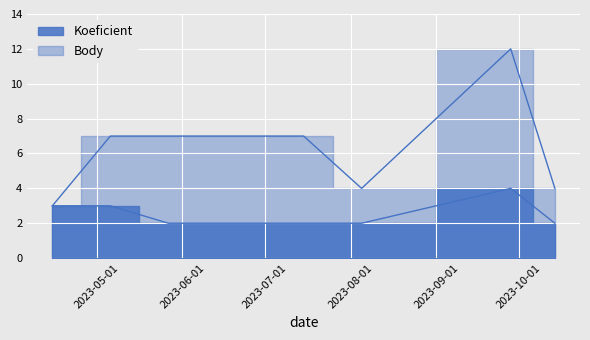

What is the sum of all Body values?

51